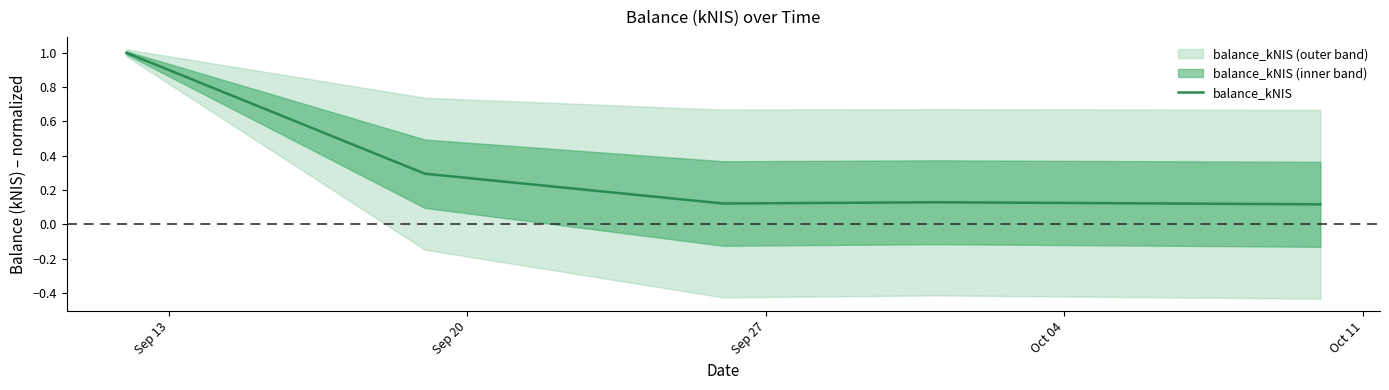

What is the highest value of the balance_kNIS series?

1.0